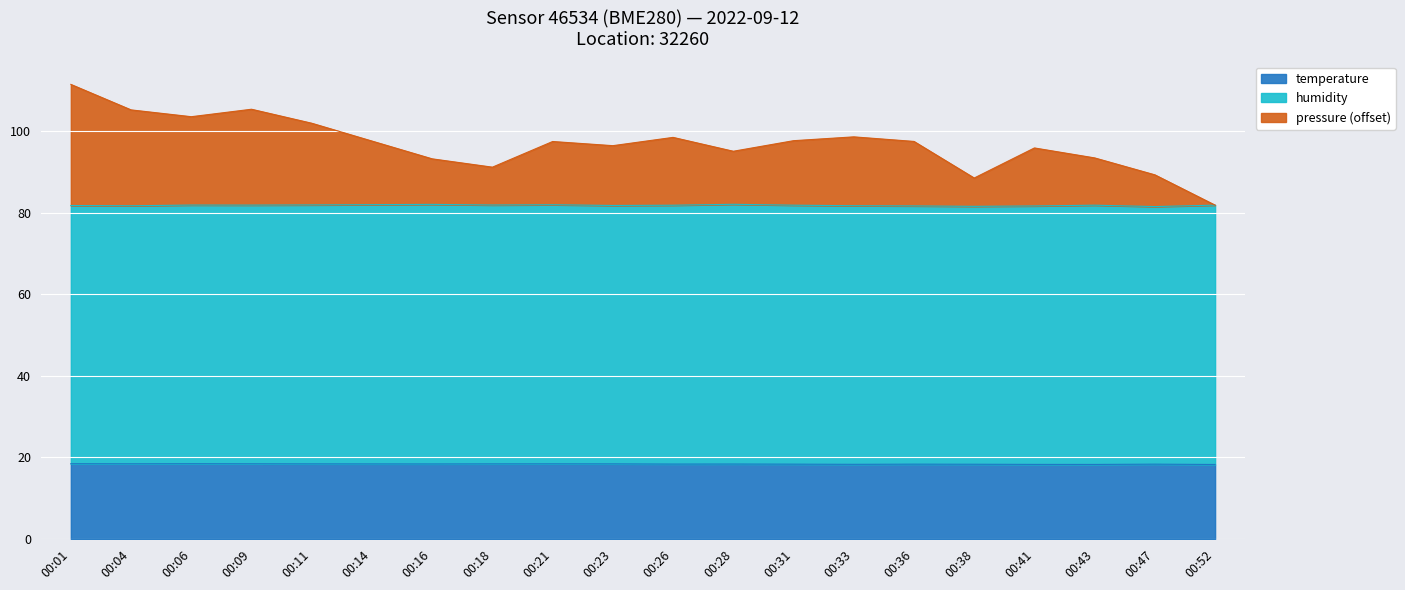

What are all the series names shown in the legend?

temperature, humidity, pressure (offset)